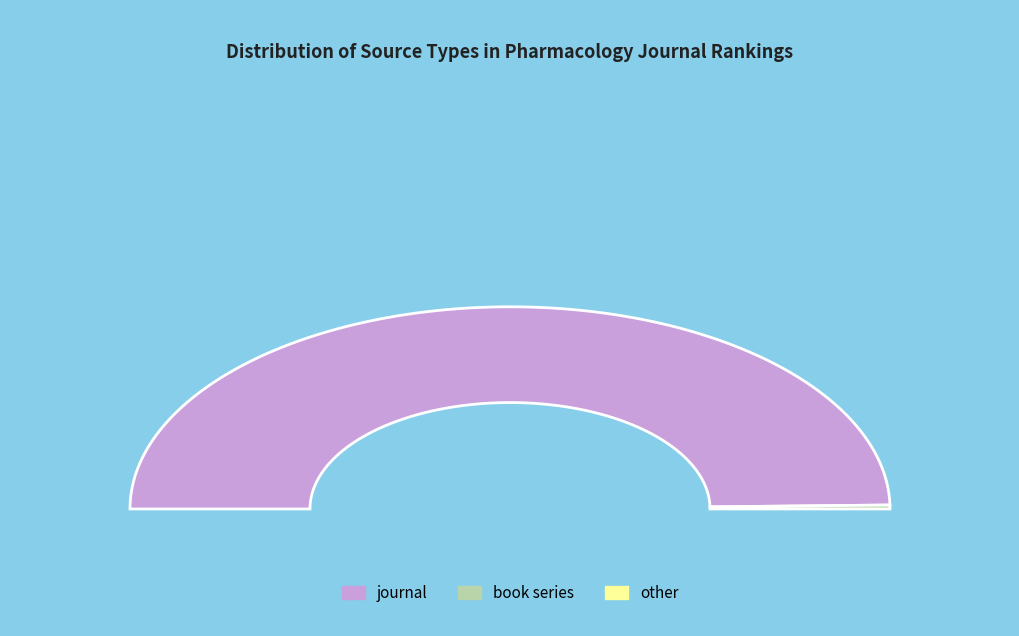

True or false: book series accounts for 1% of the total.

True